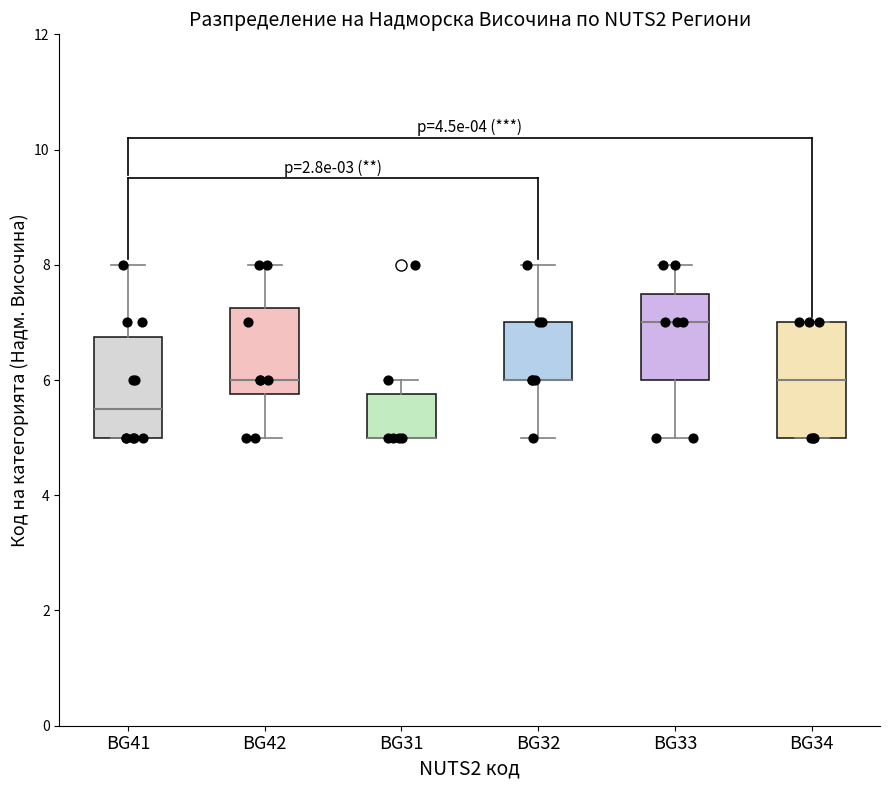

Where does the lower whisker of the box for BG33 end on the y-axis? The values are not printed on the chart, so give them approximately, as read against the axis.

5.0